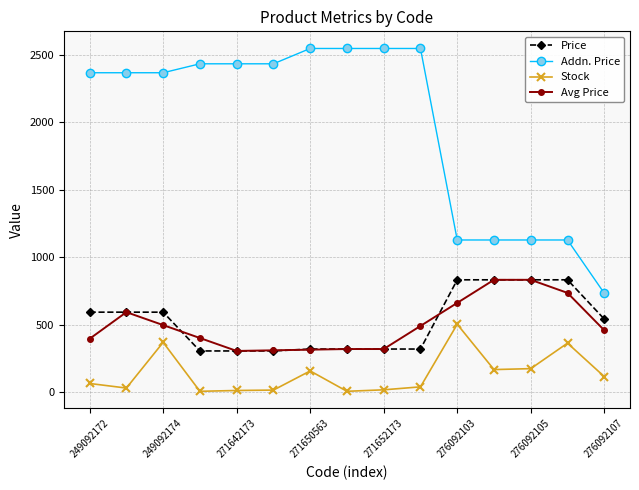

What is the average value of the Avg Price series?

496.6